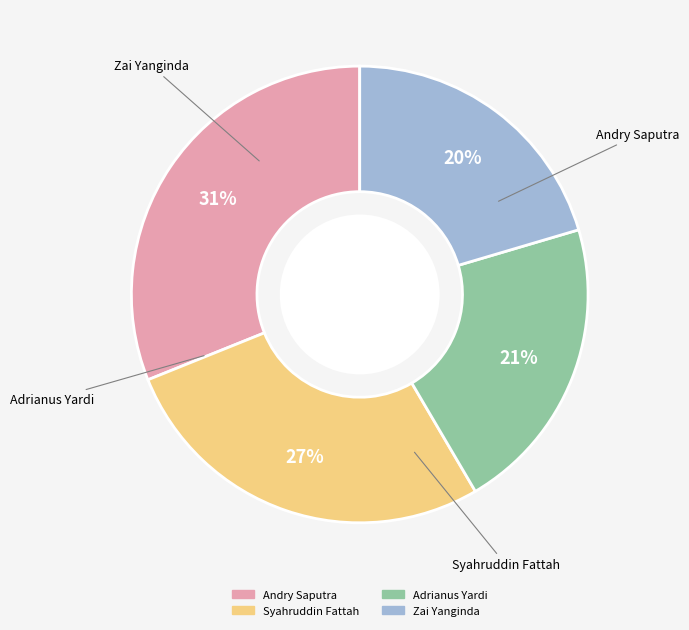

Which has a higher value, Andry Saputra or Zai Yanginda?

Andry Saputra